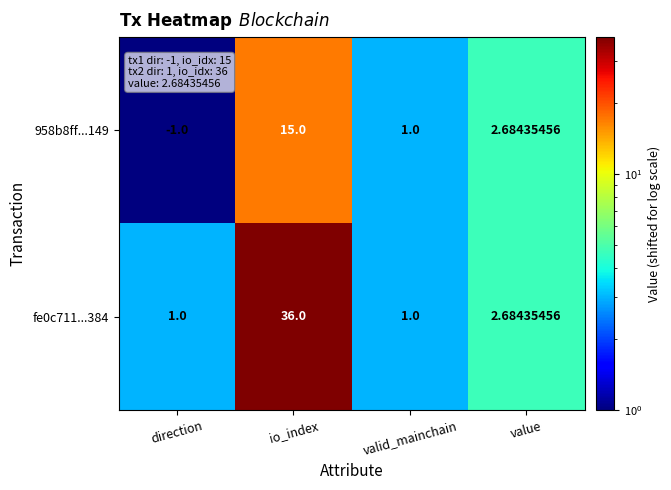

How many distinct data groups are displayed?

2